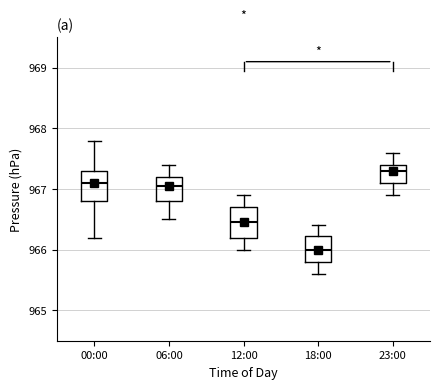

Which box's median line is the highest?

23:00